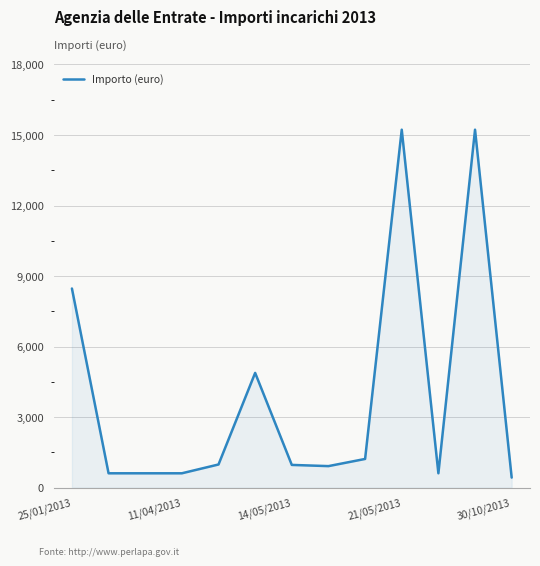

What is the greatest value displayed?

15225.6